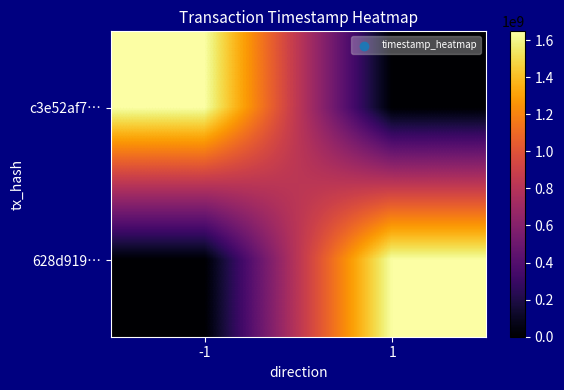

What is the total value across all series at 1?

1647282845